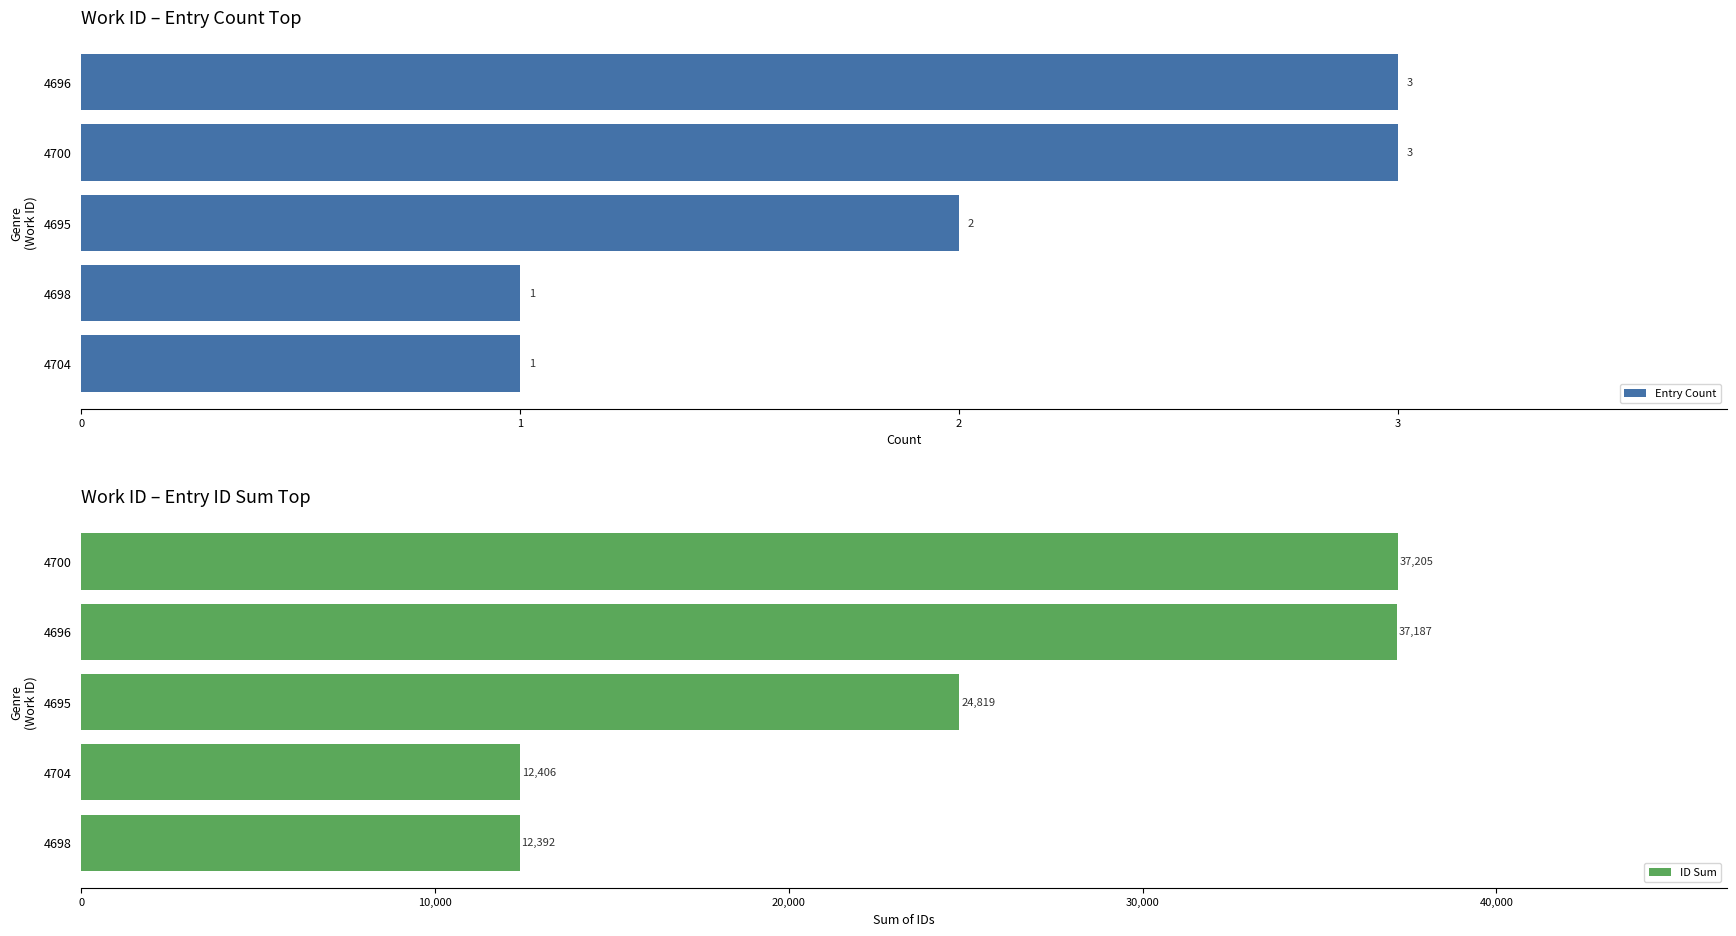

Where is Entry Count nearest to the value 2?

4695